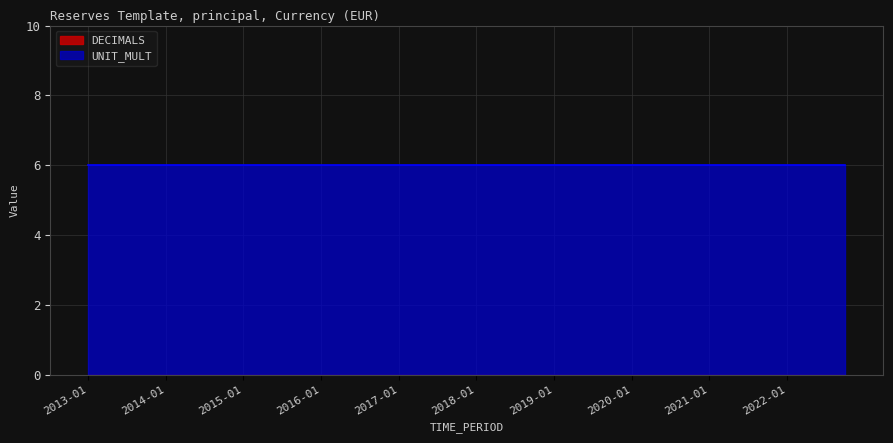

Between 2019-10 and 2022-07, which series saw the biggest shift?

DECIMALS